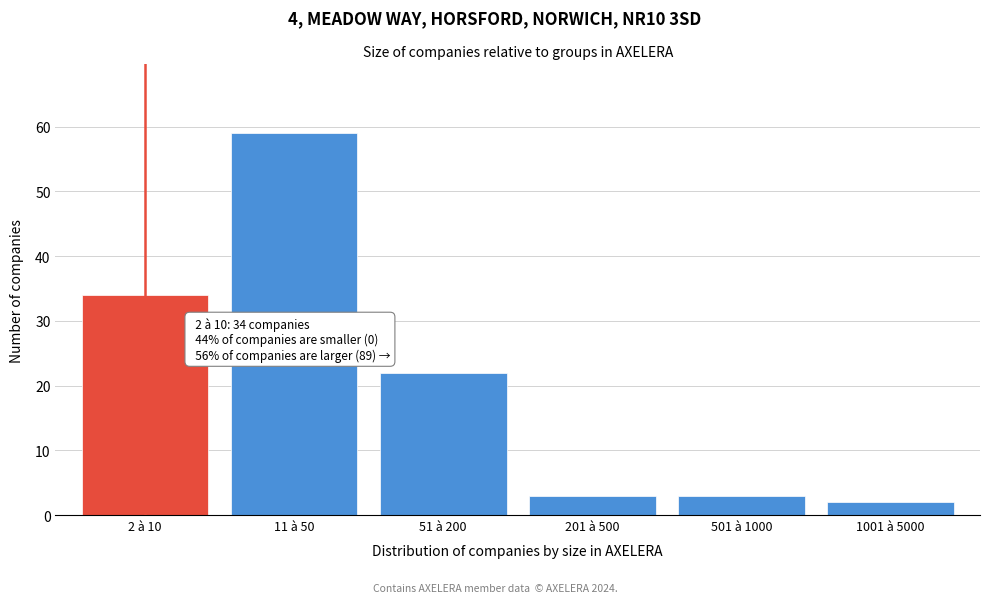

Reading left to right, extract all data points from this chart.

34	59	22	3	3	2